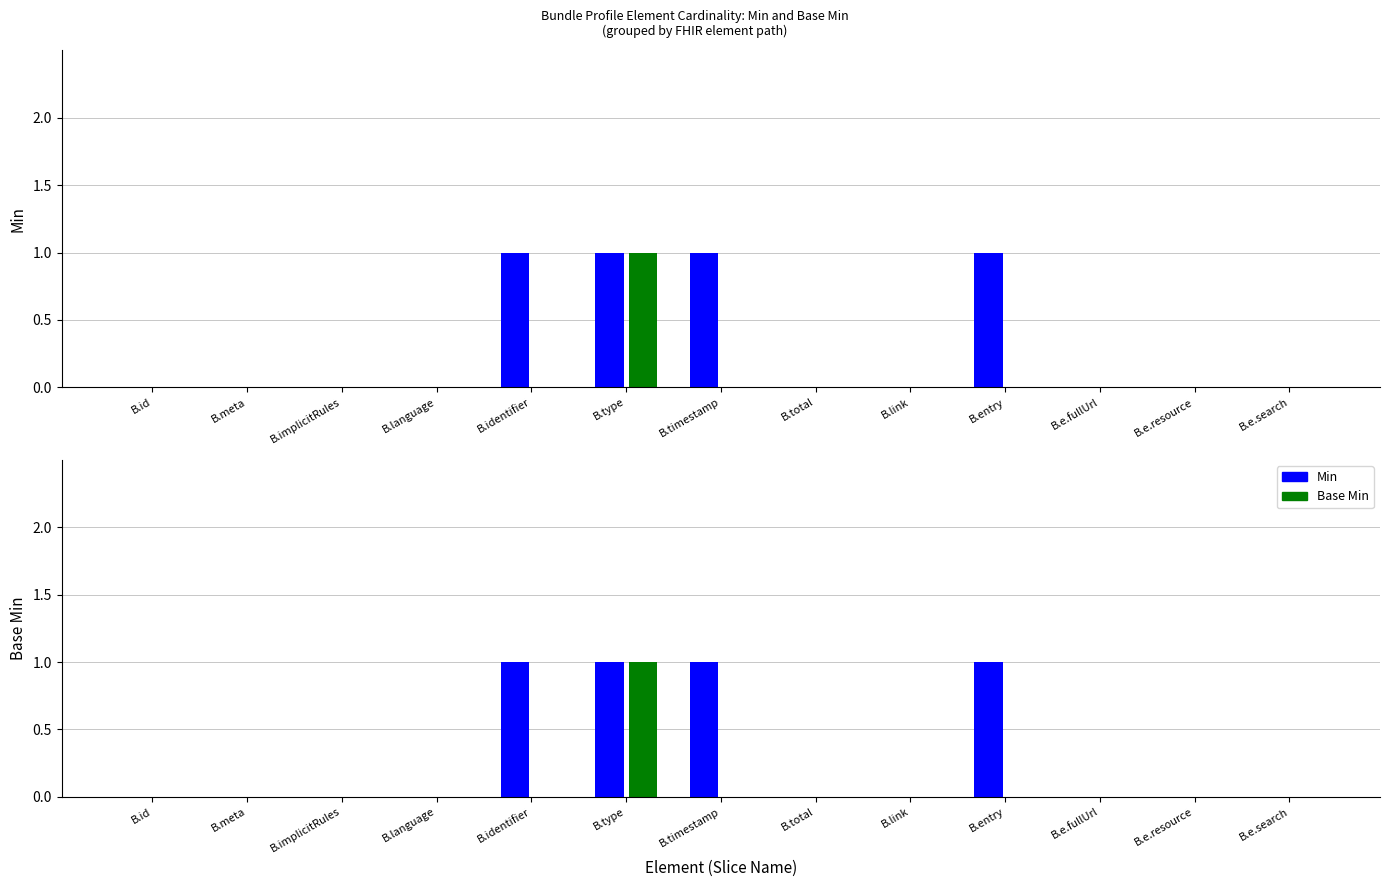

How many Min values are between 0 and 1?

13